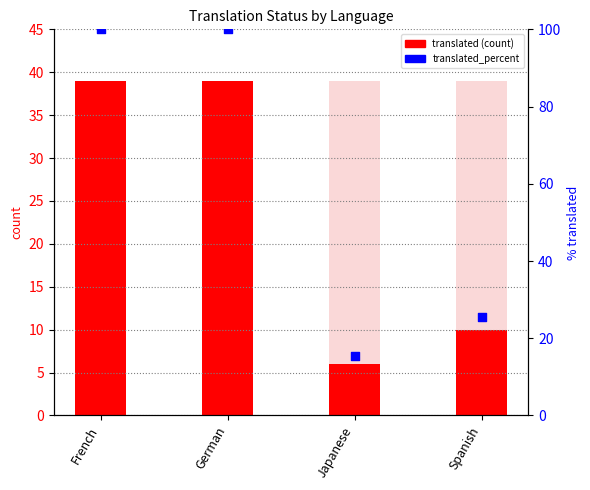

Which series has the largest total across all categories?

translated_percent (% rank)